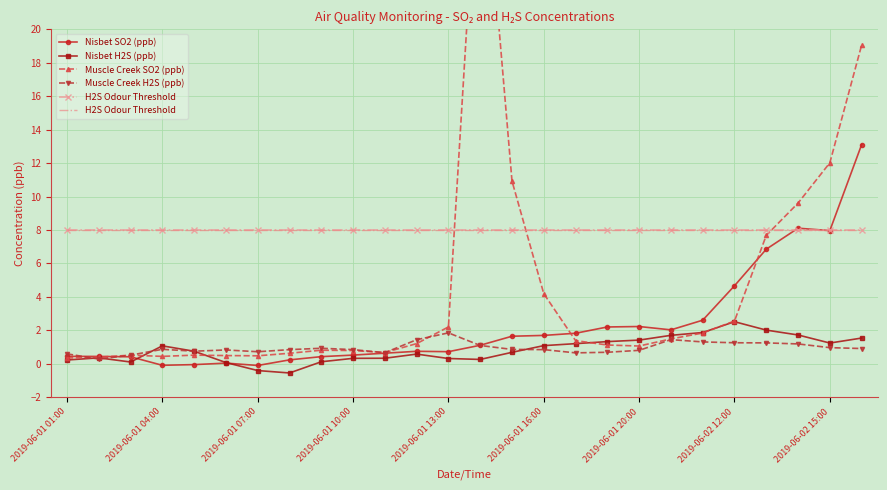

After their last crossing, which series has the higher values: Nisbet SO2 (ppb) or Muscle Creek SO2 (ppb)?

Muscle Creek SO2 (ppb)